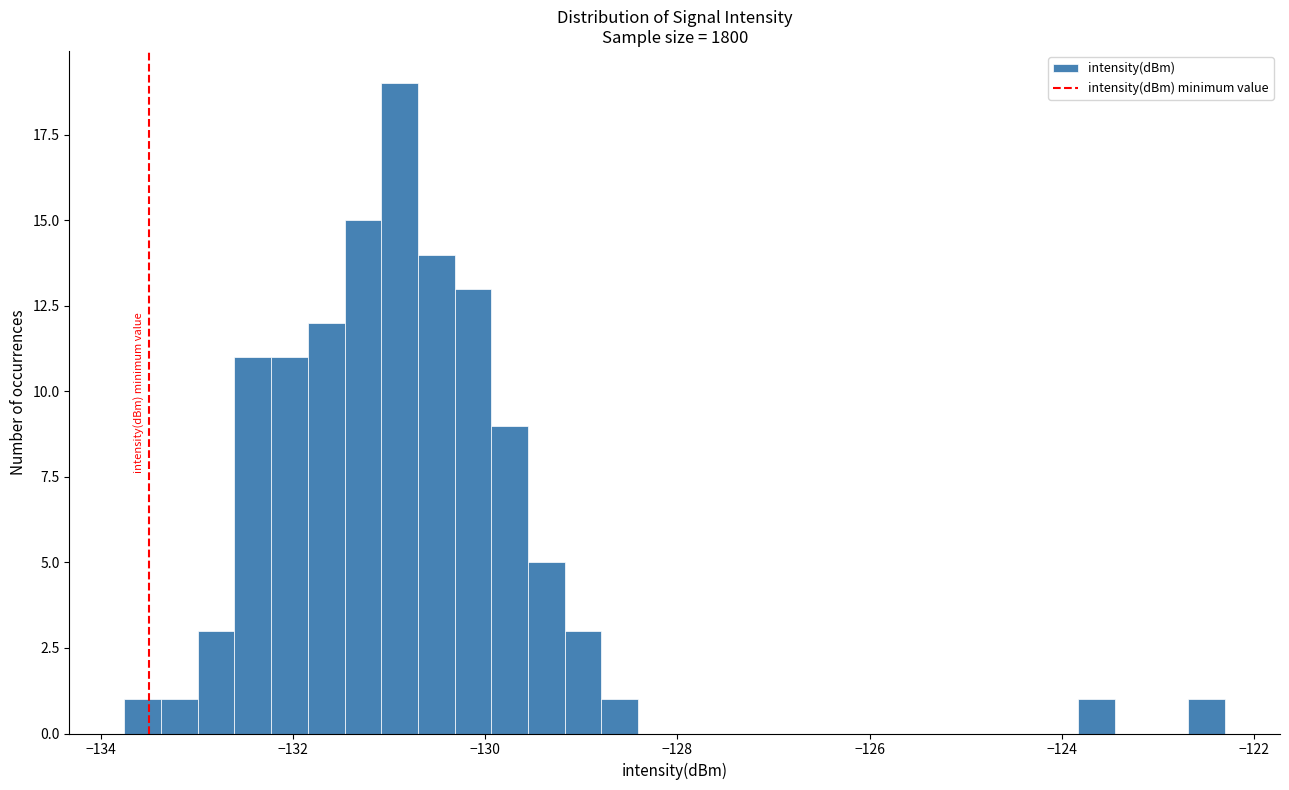

Read against the x-axis, roughly where is the centre of the tallest bar?

-130.8